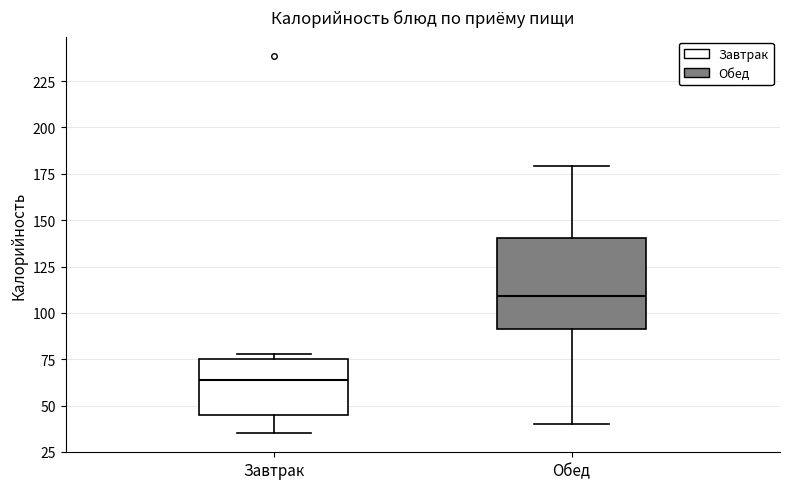

Which box's median line is the highest?

Обед